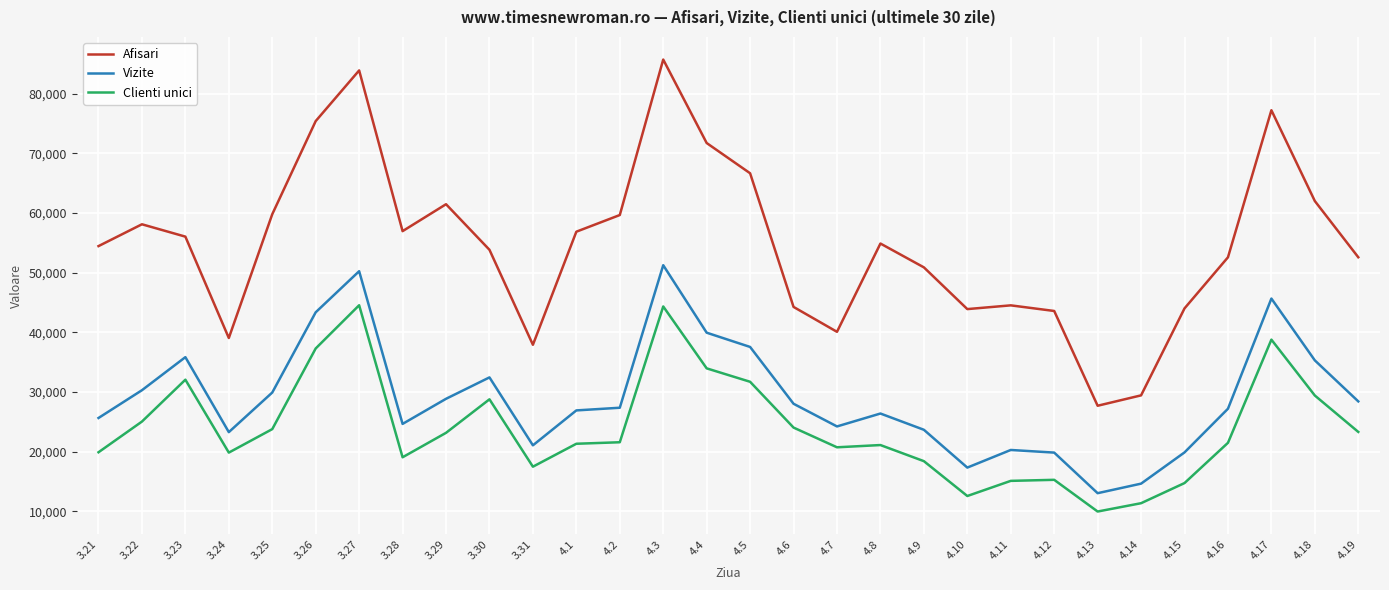

List the series in order of their overall mean, highest first.

Afisari, Vizite, Clienti unici